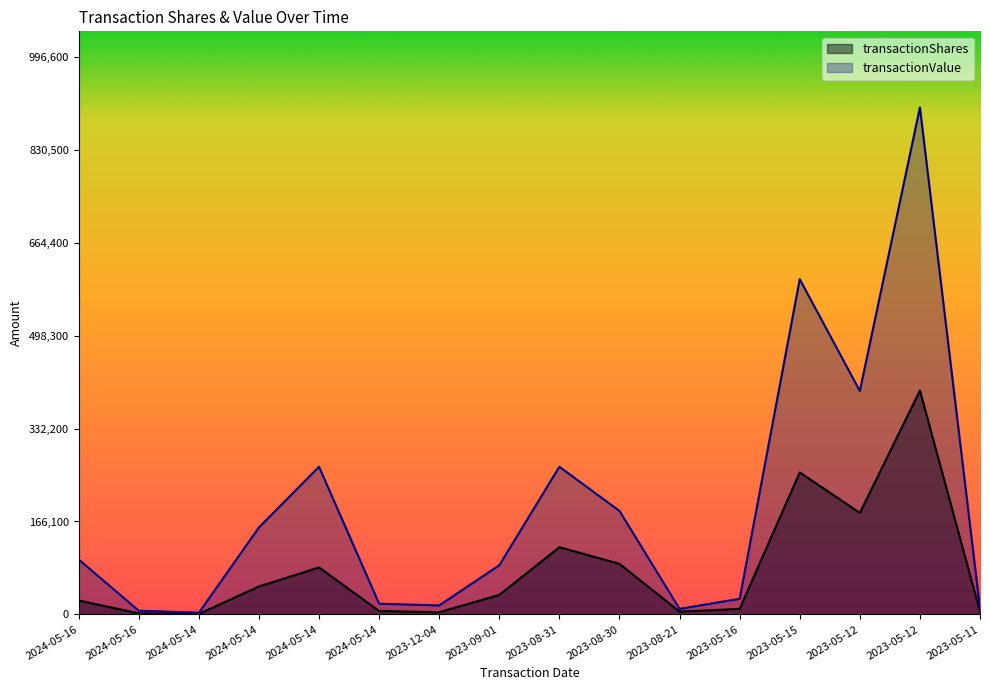

How many data points in transactionShares are less than 35000?

8